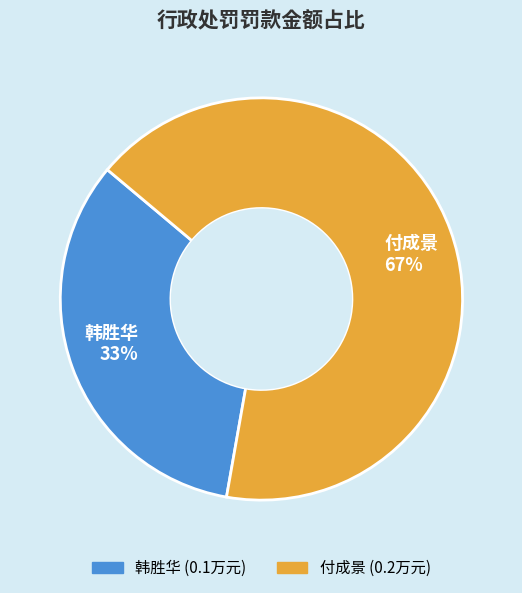

The 付成景 slice represents 78% of the pie. True or false?

False